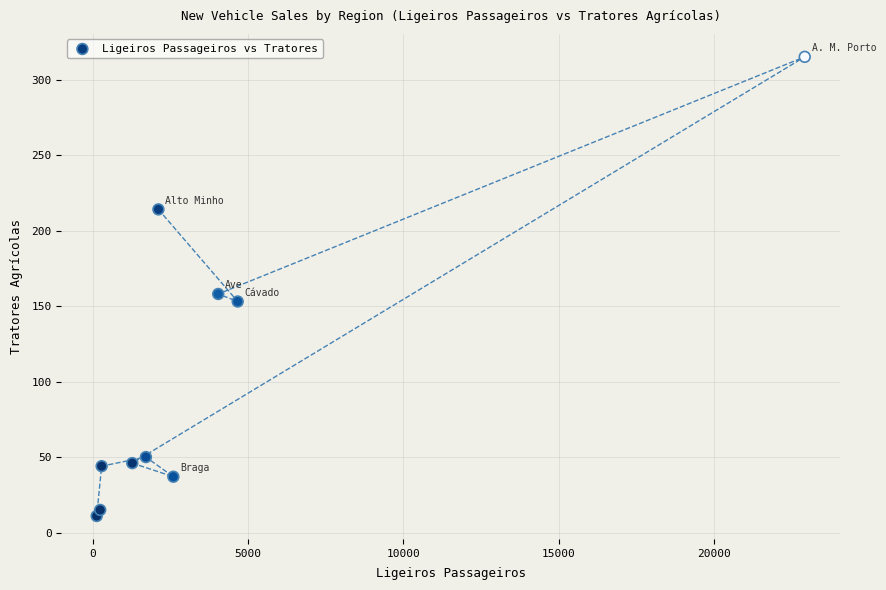

What Y value in the scatter plot is closest to 163?

158